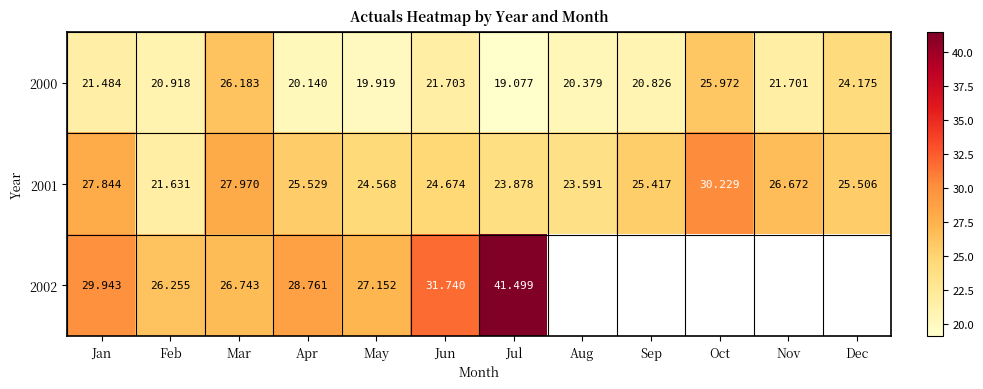

Which label corresponds to the smallest value in the chart?

Jul